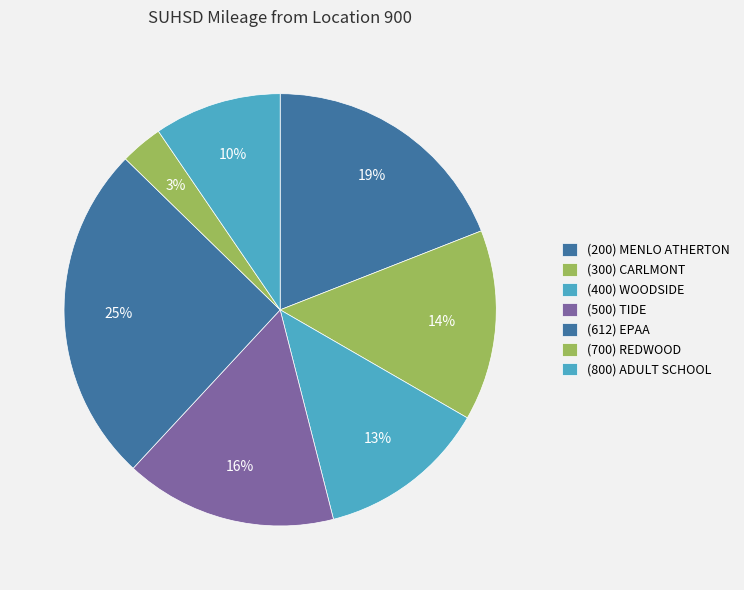

What percentage do (200) MENLO ATHERTON and (800) ADULT SCHOOL together represent?

28.6%